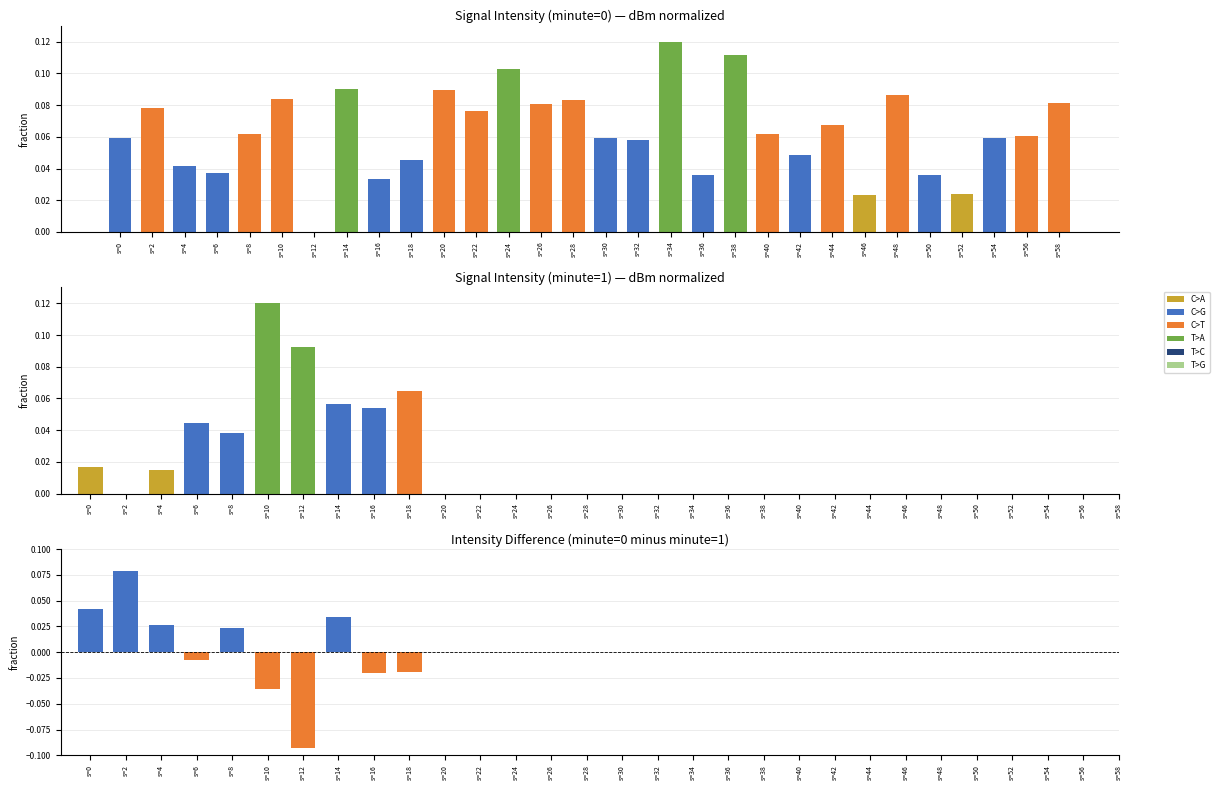

Reading left to right, transcribe all the data shown in this chart.

0=0.1	2=0.1	4=0.0	6=0.0	8=0.1	10=0.1	12=0.0	14=0.1	16=0.0	18=0.0	20=0.1	22=0.1	24=0.1	26=0.1	28=0.1	30=0.1	32=0.1	34=0.1	36=0.0	38=0.1	40=0.1	42=0.0	44=0.1	46=0.0	48=0.1	50=0.0	52=0.0	54=0.1	56=0.1	58=0.1